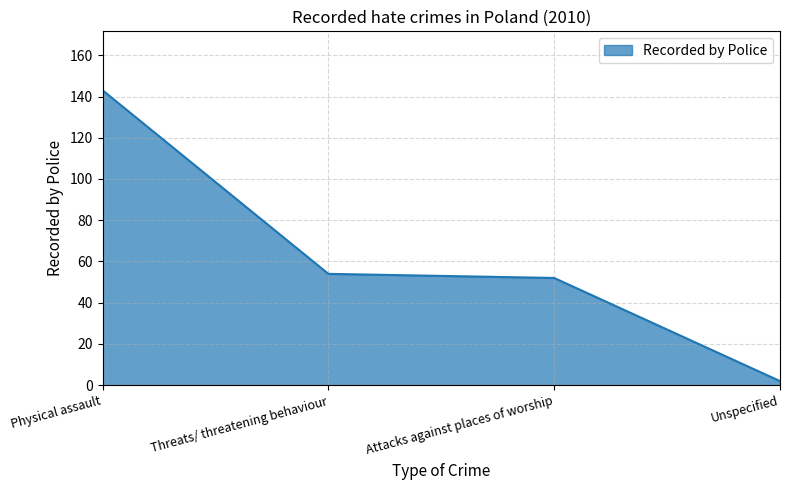

True or false: there are more than 2 points higher than both neighbors.

False